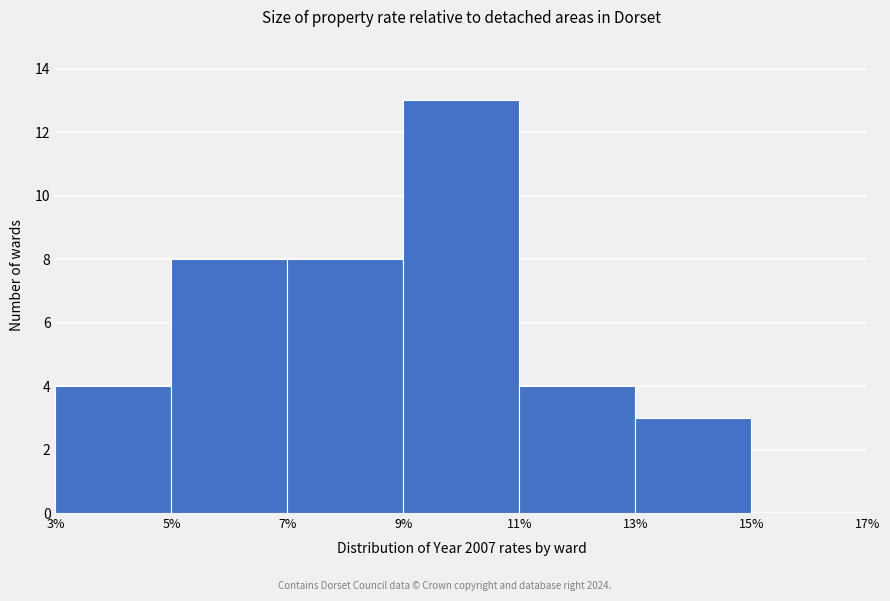

Reading left to right, transcribe this chart: for each bar, give the range it covers on the x-axis and its height. The values are not printed on the chart, so give them approximately, as read against the axis.

3% to 5%: 4
5% to 7%: 8
7% to 9%: 8
9% to 11%: 13
11% to 13%: 4
13% to 15%: 3
15% to 17%: 0